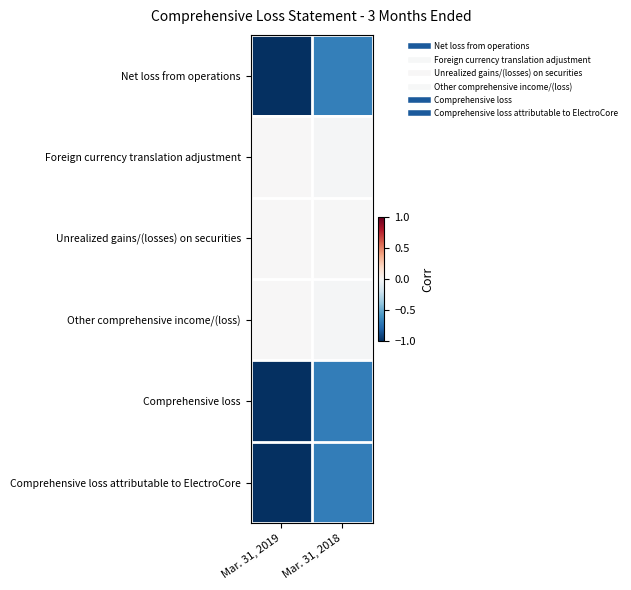

At which category is the sum across all series the highest?

Mar. 31, 2018